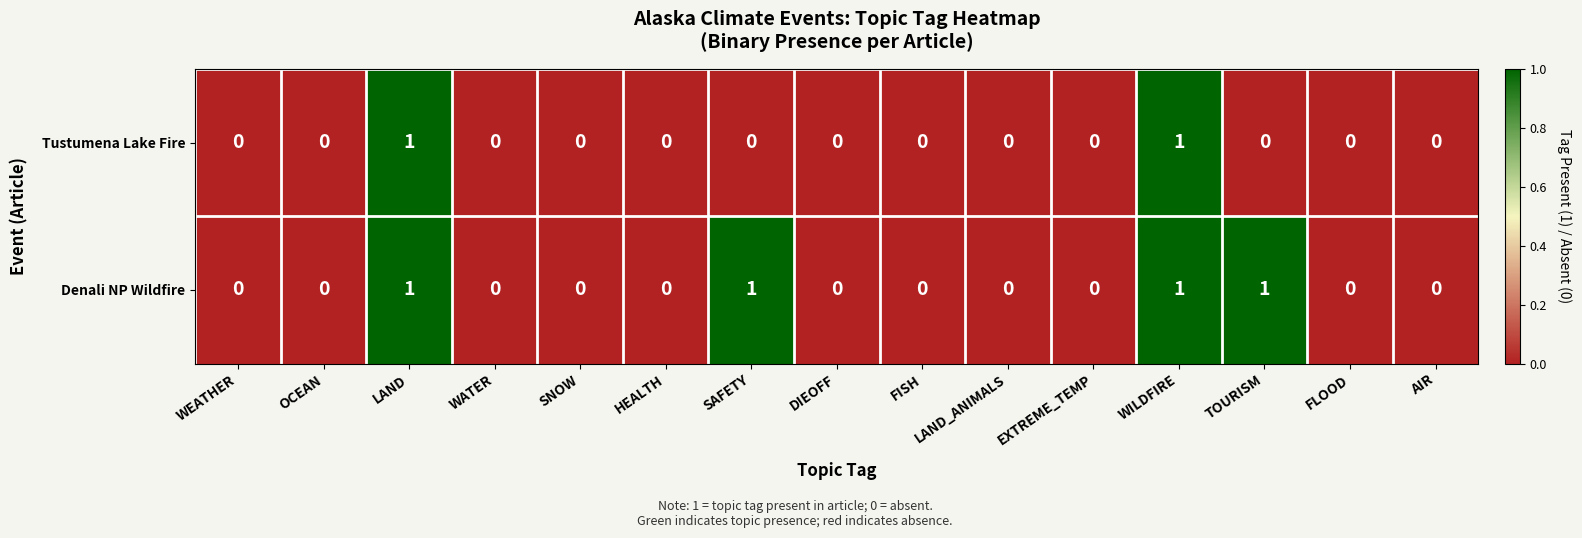

The value of Tustumena Lake Fire at HEALTH is 0. True or false?

True